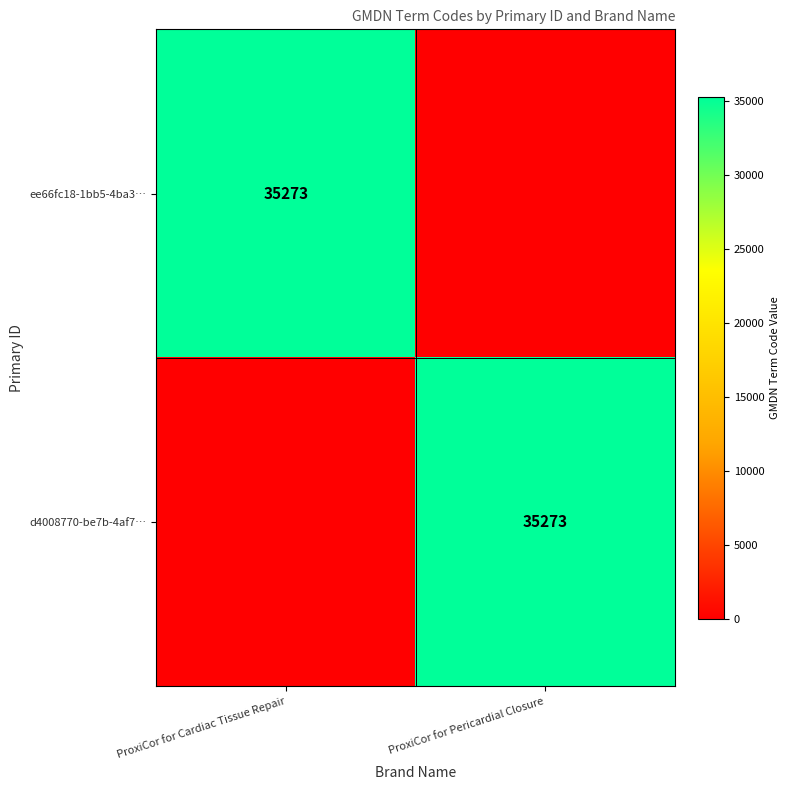

Is it true that ee66fc18-1bb5-4ba3… equals 35273 at ProxiCor for Cardiac Tissue Repair?

True